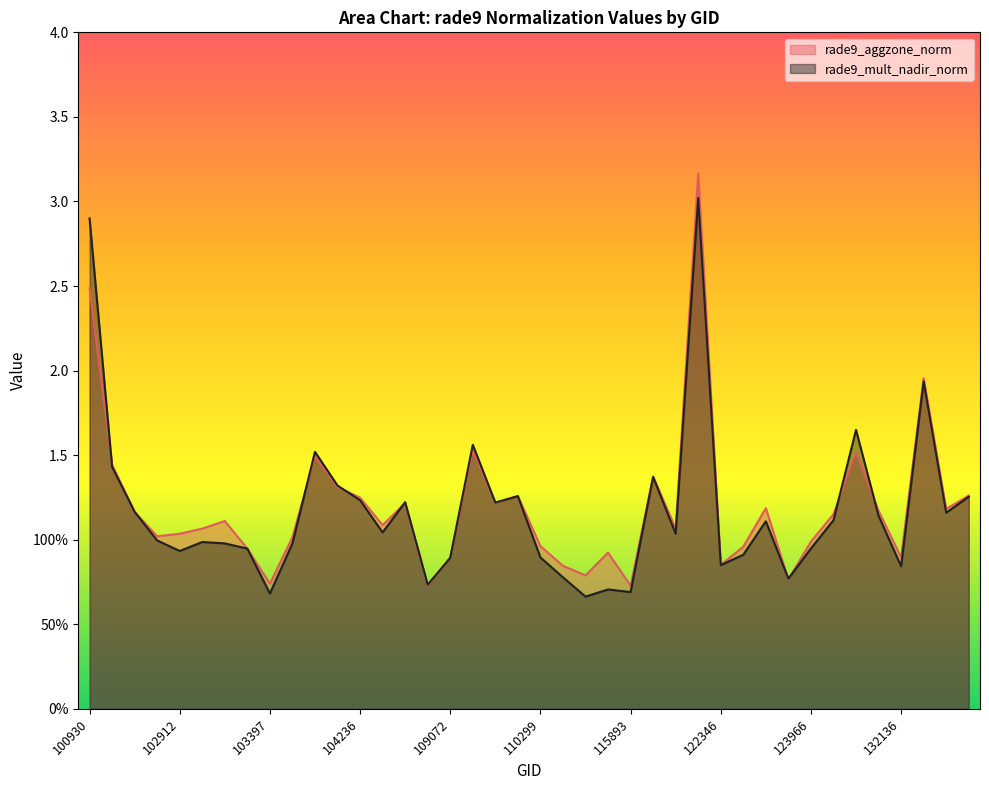

What is the sum of all rade9_aggzone_norm values?

47.7